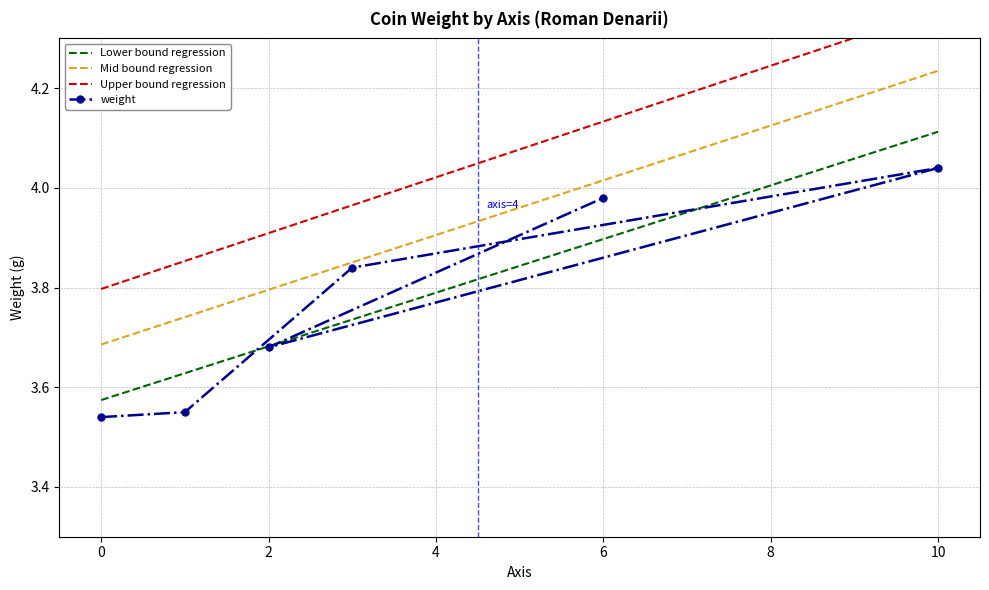

The value of weight at 10 is 5.6. True or false?

False